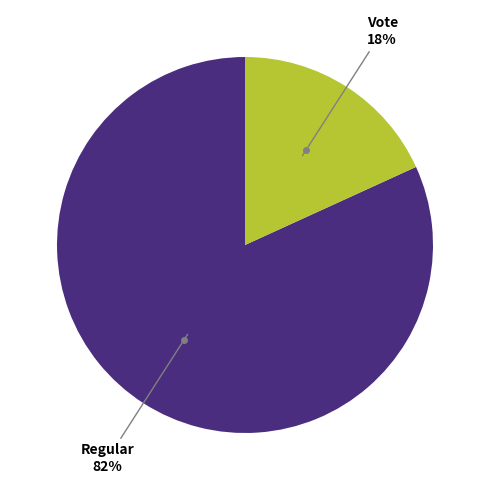

Is there any slice that represents more than half of the pie?

Yes